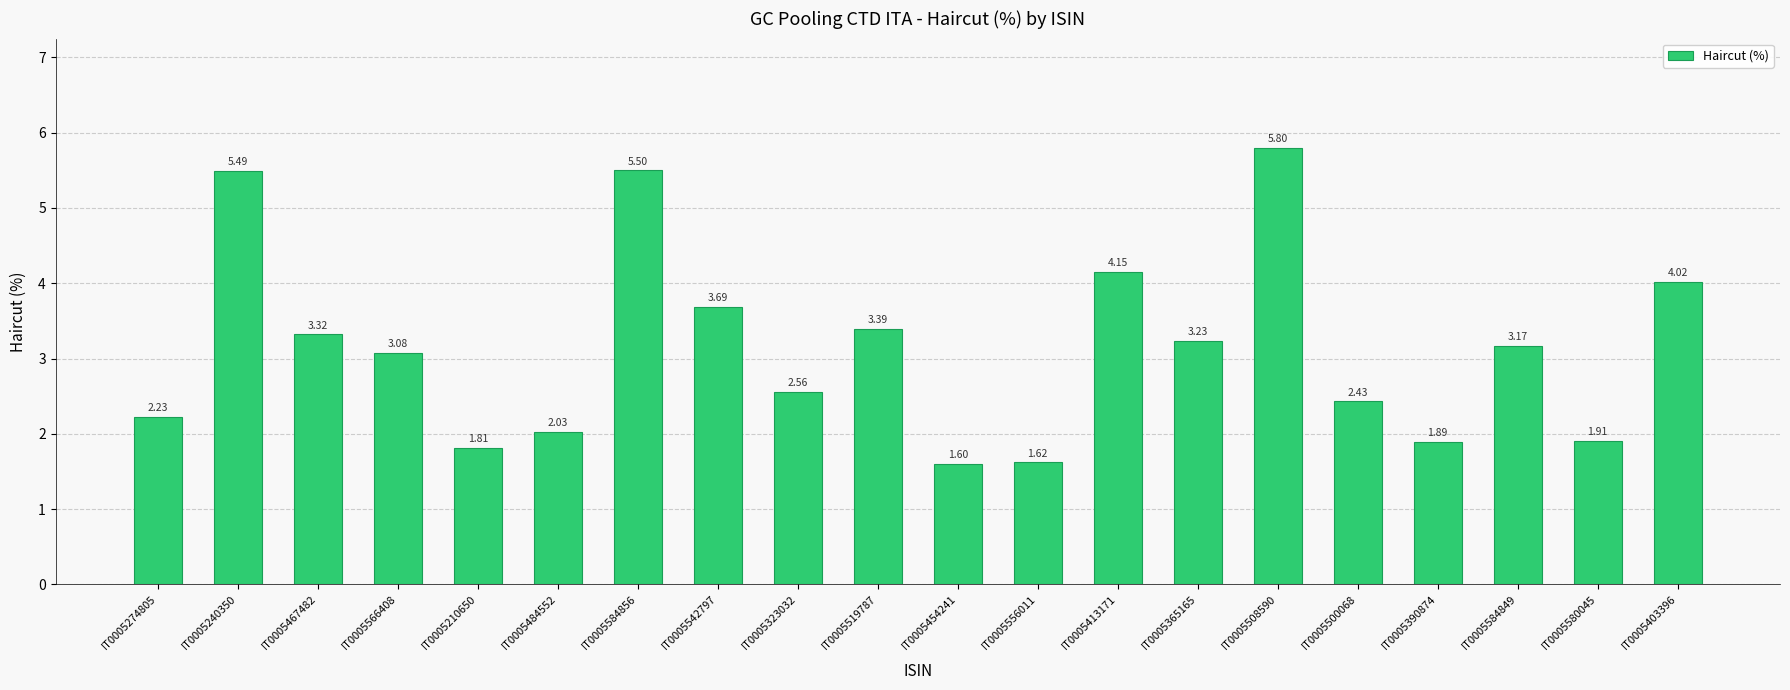

Where is the data nearest to the value 3?

IT0005566408